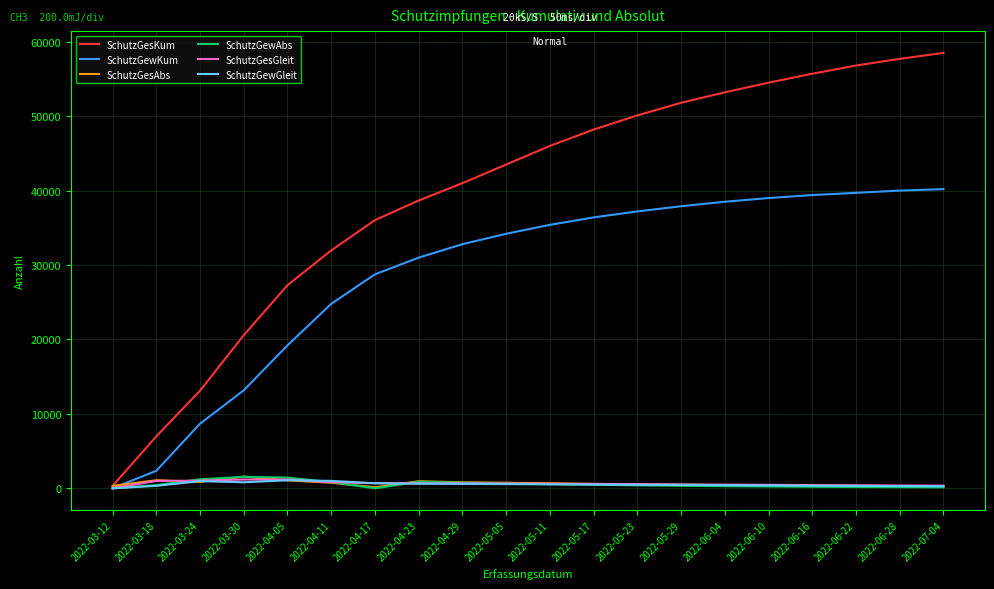

What is the highest value of the SchutzGesKum series?

58500